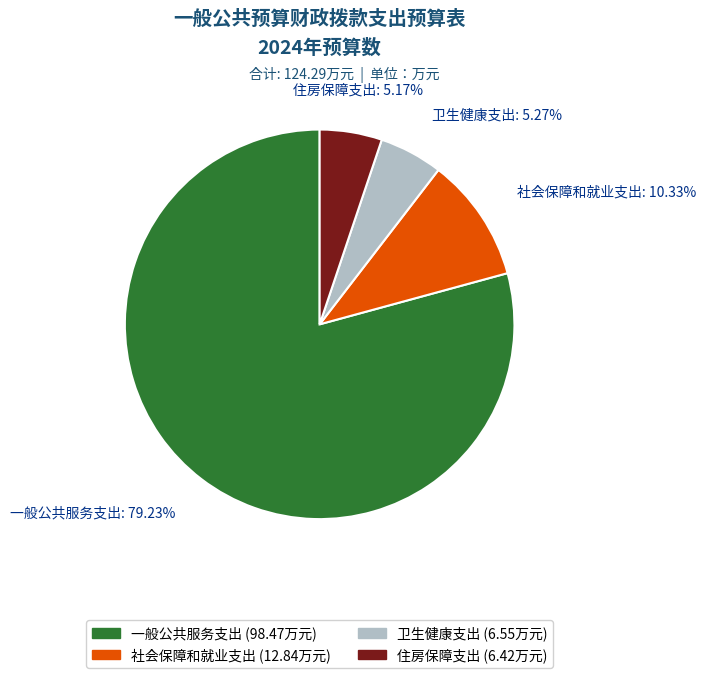

How many slices are in this pie chart?

4